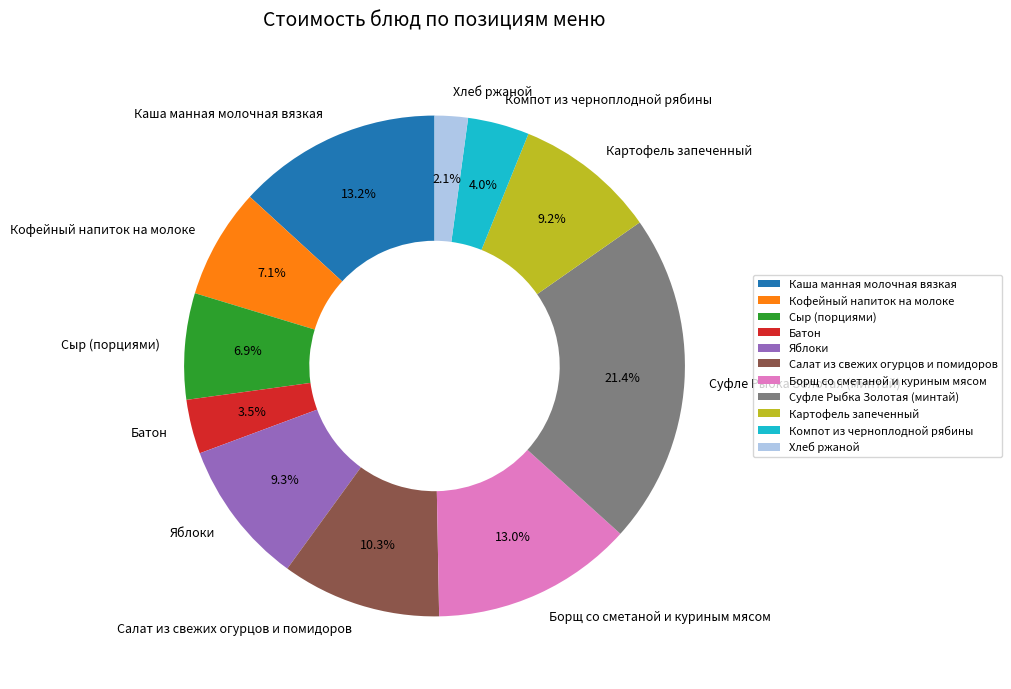

Between Сыр (порциями) and Хлеб ржаной, which is larger?

Сыр (порциями)